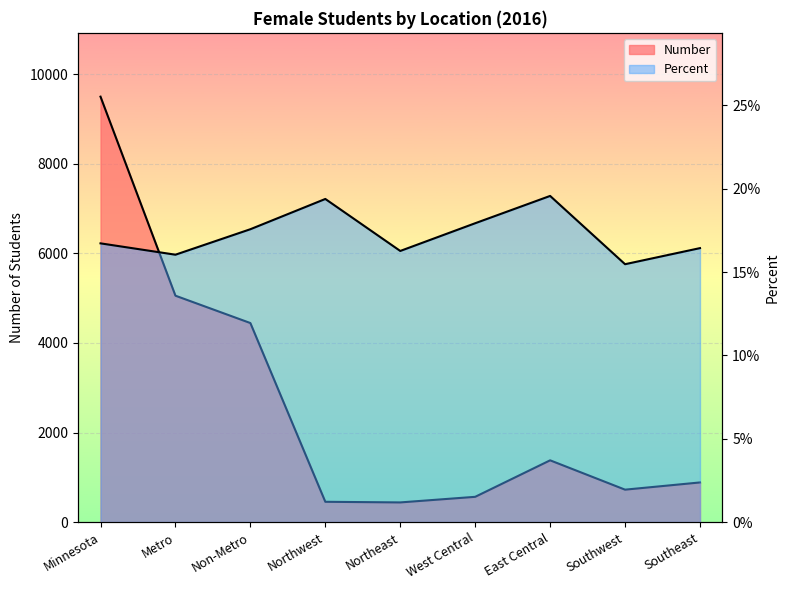

Rank the series at Metro from lowest to highest value.

Percent, Number